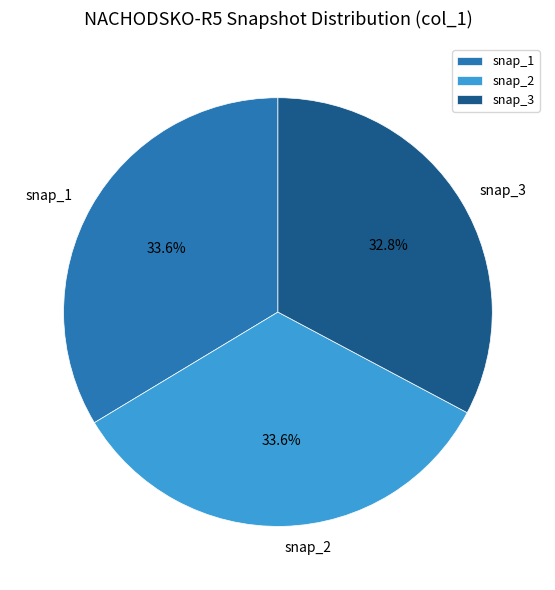

Which slice is the smallest?

snap_3